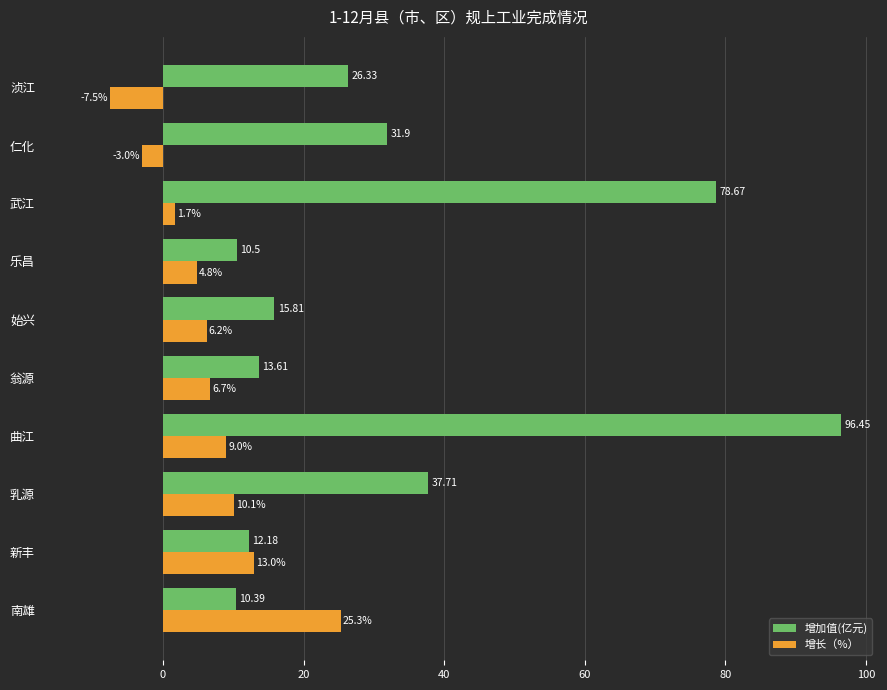

Where is 增加值(亿元) nearest to the value 53?

乳源